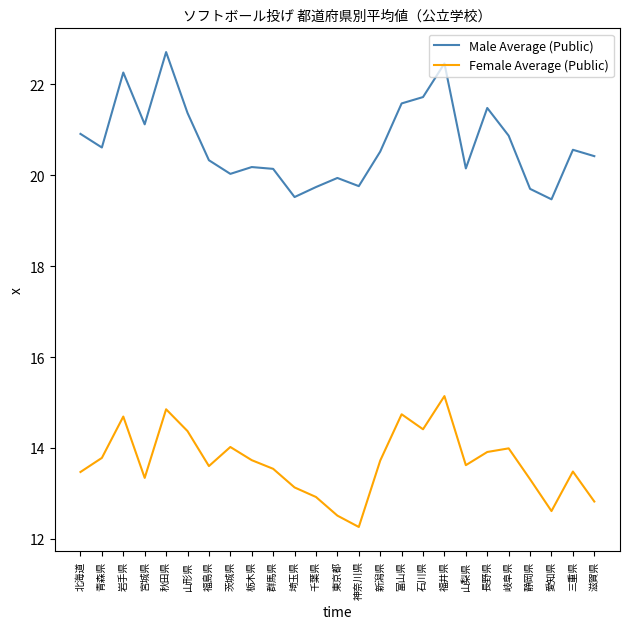

True or false: Female Average (Public) and Male Average (Public) intersect in this chart.

False